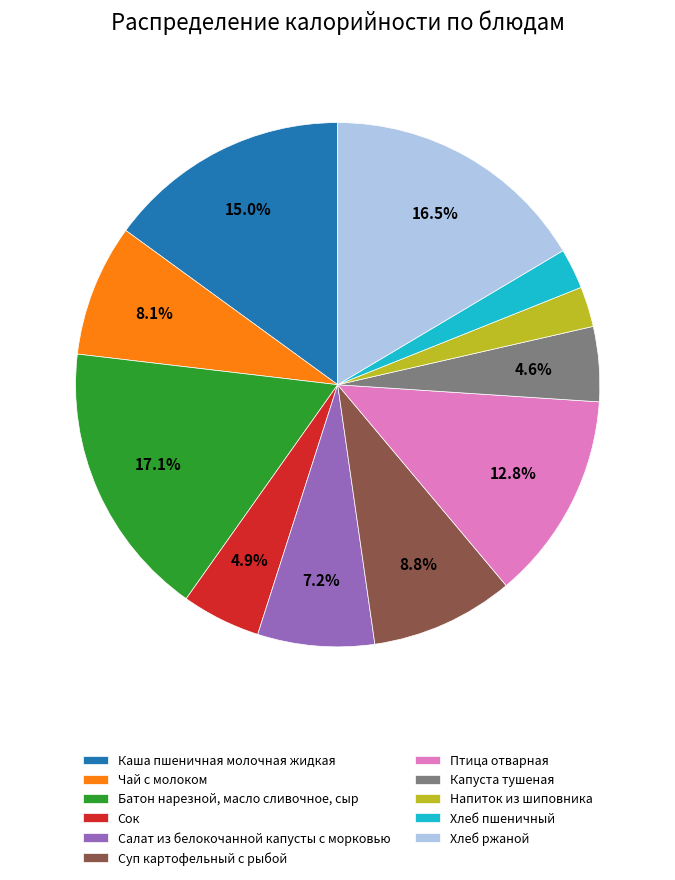

Between Чай с молоком and Птица отварная, which is larger?

Птица отварная